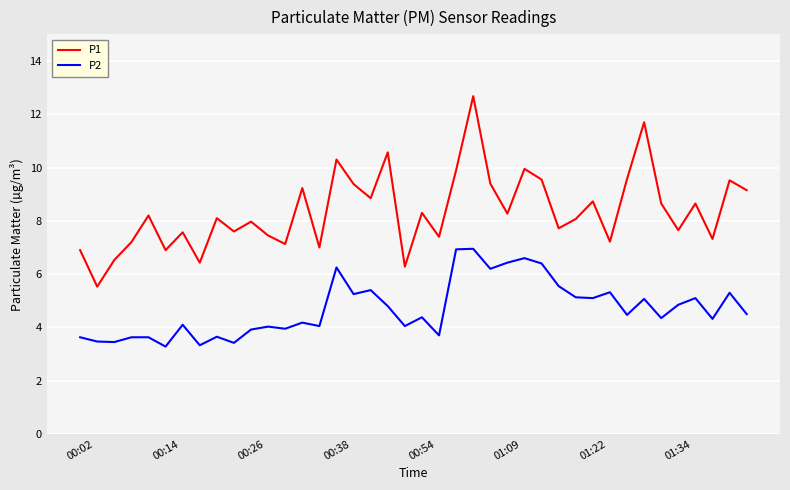

Which series has the widest spread of values?

P1